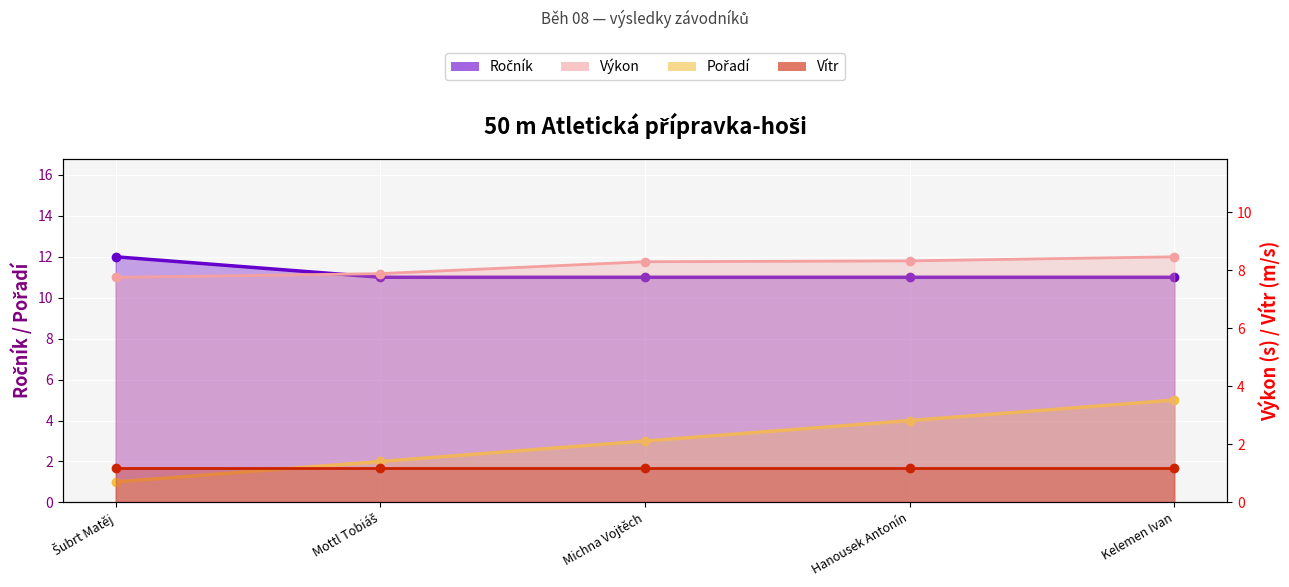

Which series has the largest range (max minus min)?

Pořadí